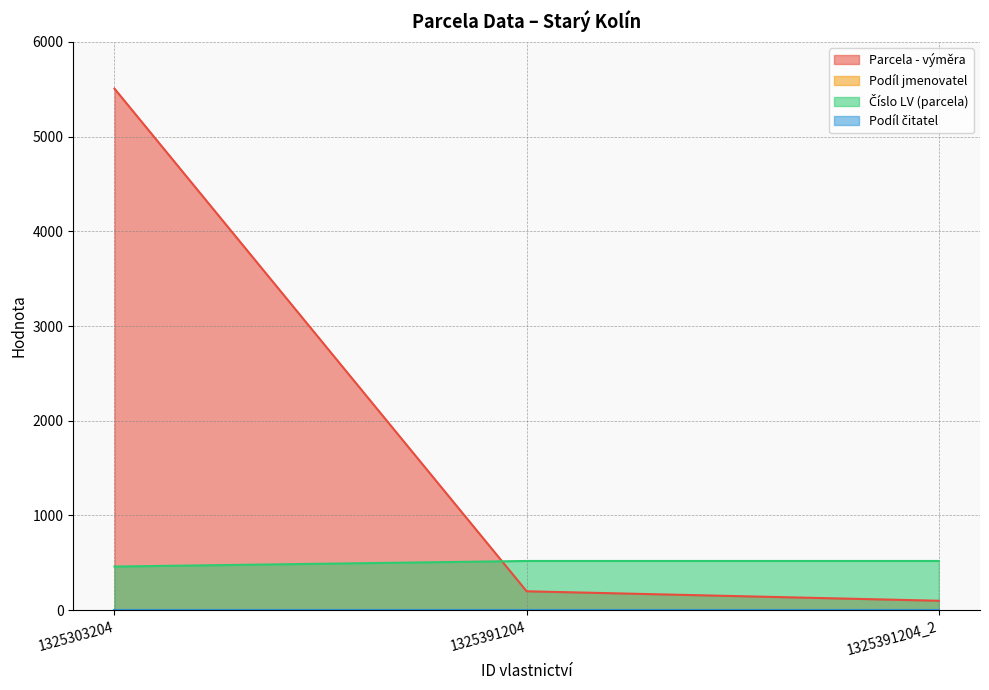

Between 1325391204_2 and 1325391204, which is larger?

1325391204